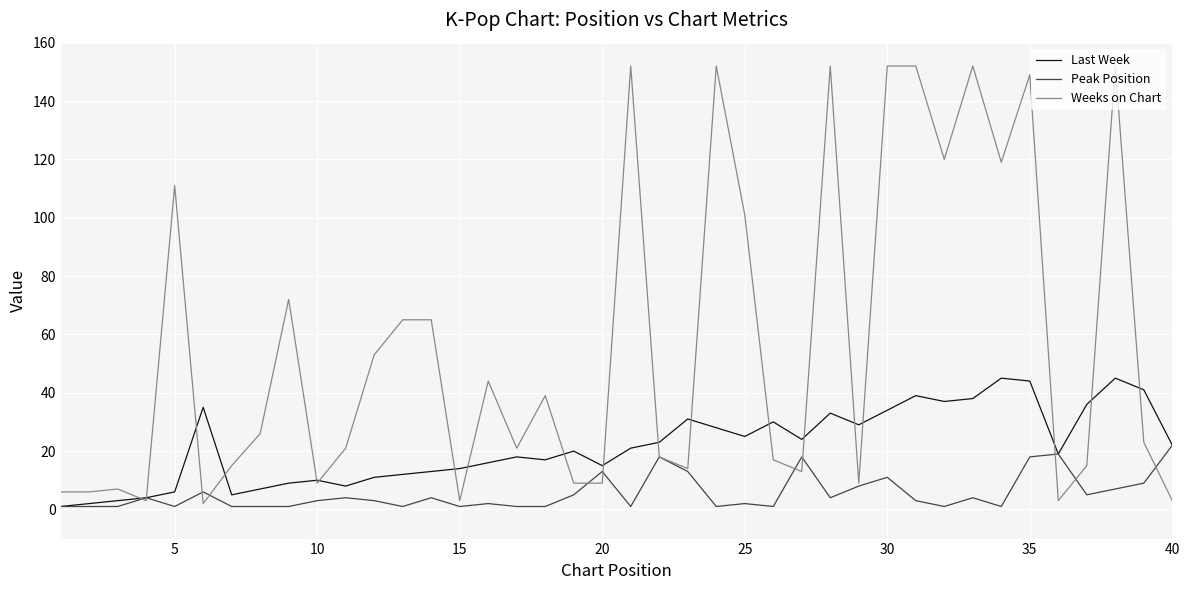

Which series has the widest spread of values?

Weeks on Chart